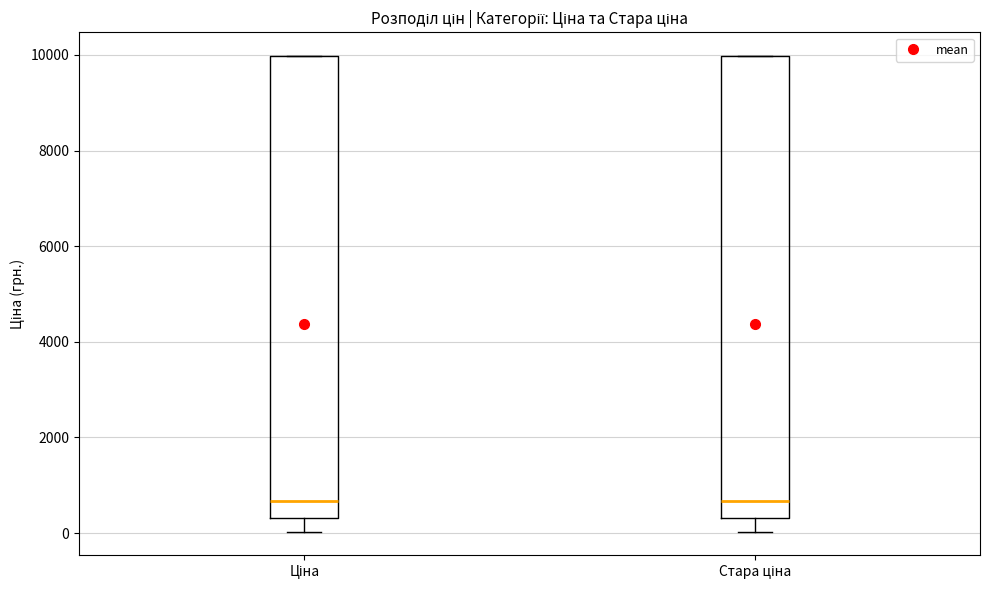

Reading left to right, transcribe this box plot: for each box, give where its median line is, the range the box spans, and where its two whiskers end, as read against the y-axis. The values are not printed on the chart, so give them approximately, as read against the axis.

Ціна: median 600, box 400 to 10000, whiskers 0 to 10000
Стара ціна: median 600, box 400 to 10000, whiskers 0 to 10000